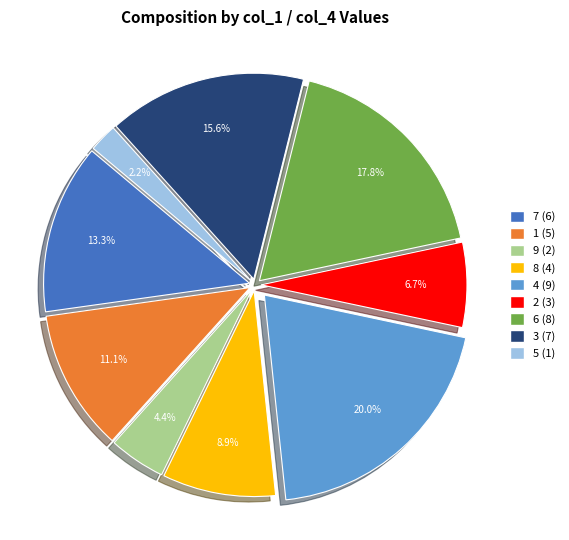

Is it true that 3 is 26% of the pie?

False